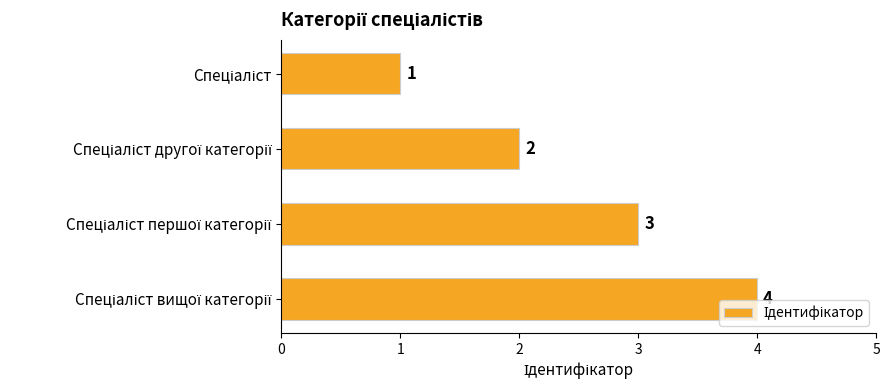

What is the maximum value shown in the chart?

4